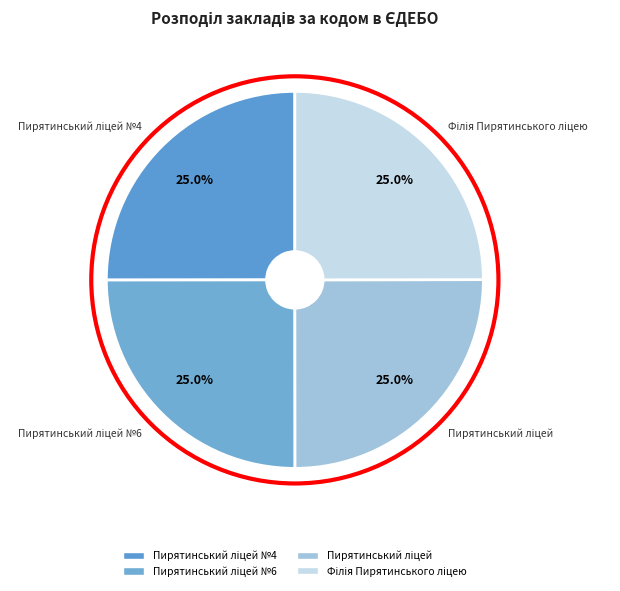

Does any single category account for the majority?

No